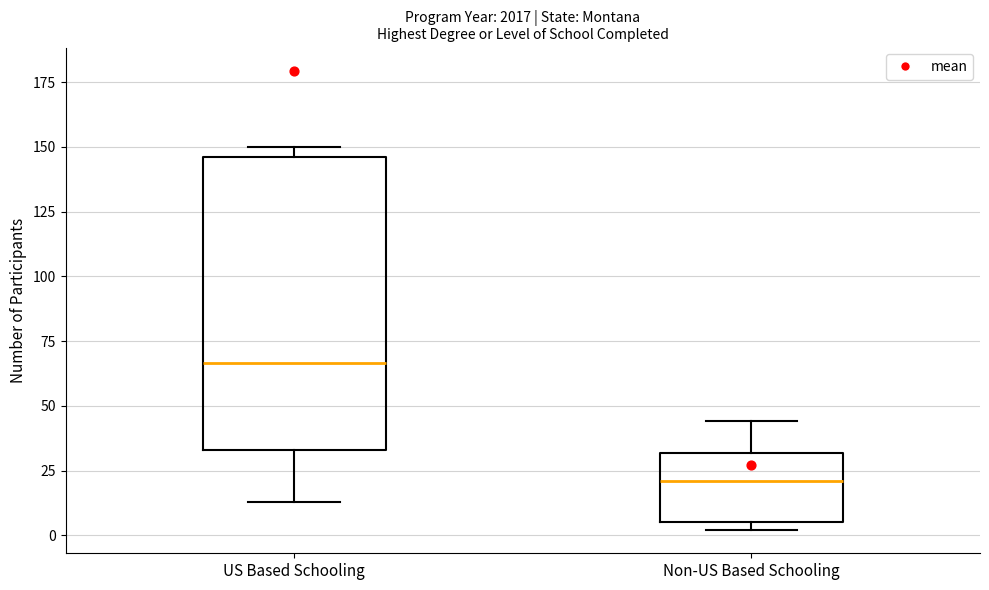

Which box is the tallest, from its lower edge to its upper edge?

US Based Schooling